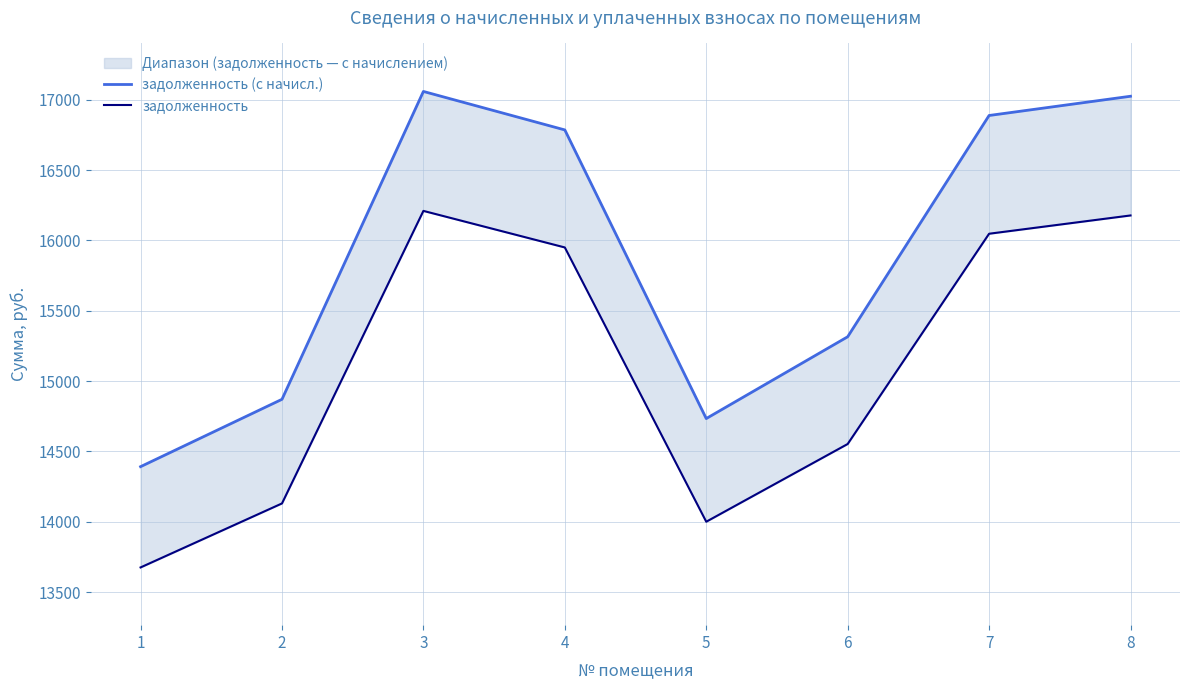

What is the difference between the задолженность values at 1 and 7?

2371.3